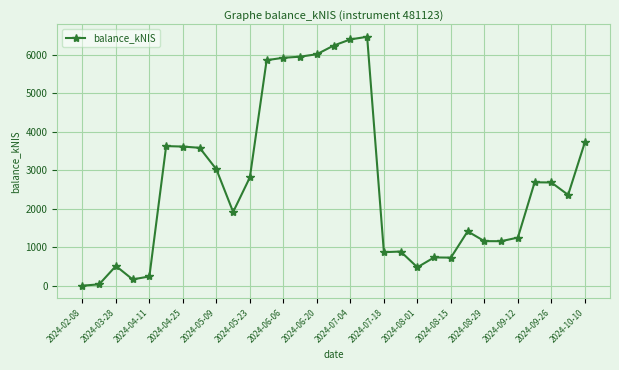

What is the maximum value shown in the chart?

6469.8